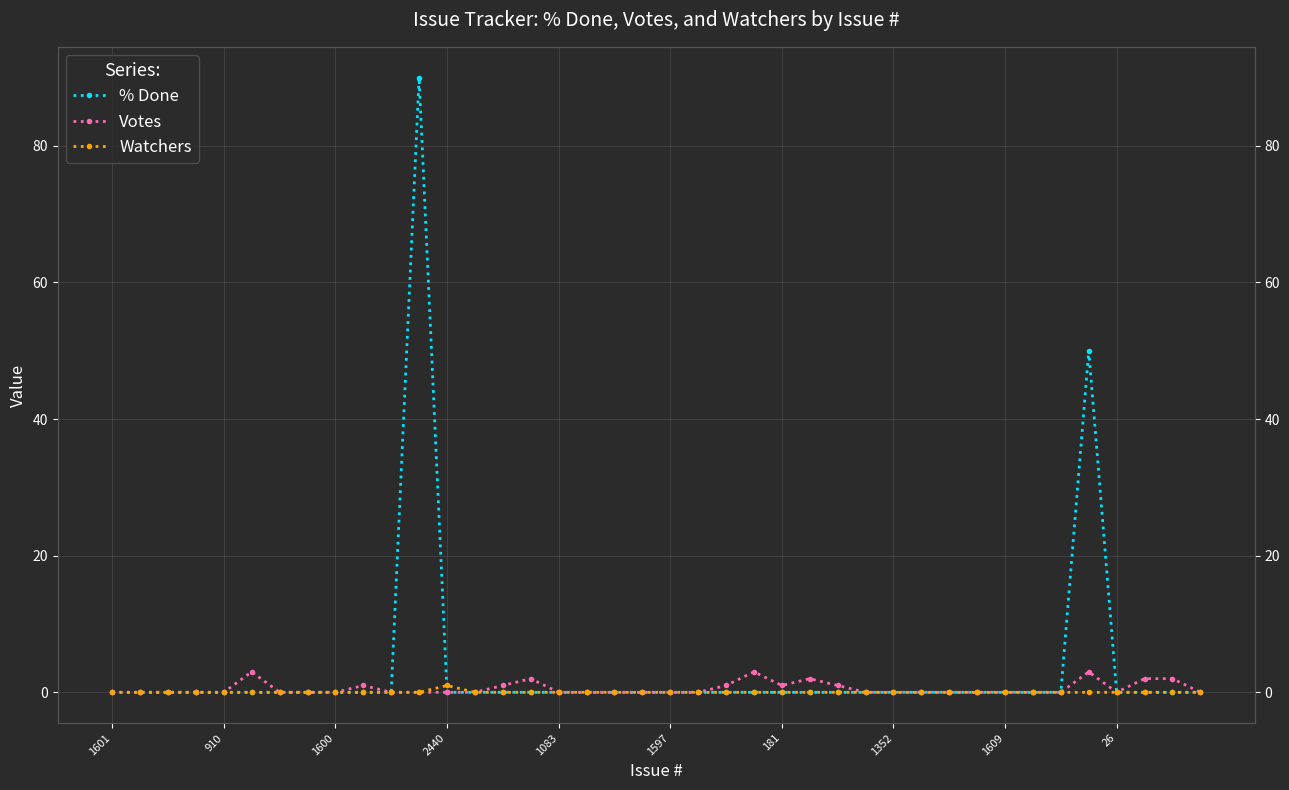

True or false: Votes and Watchers intersect in this chart.

False